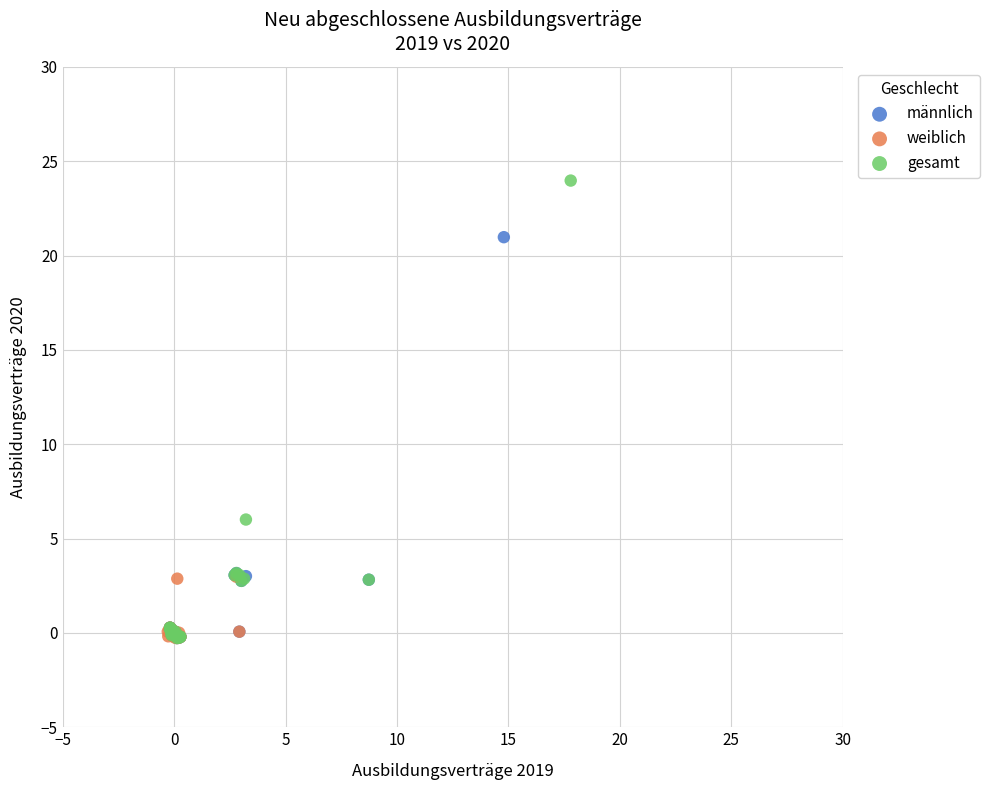

Which series has the largest Y range (max minus min)?

gesamt